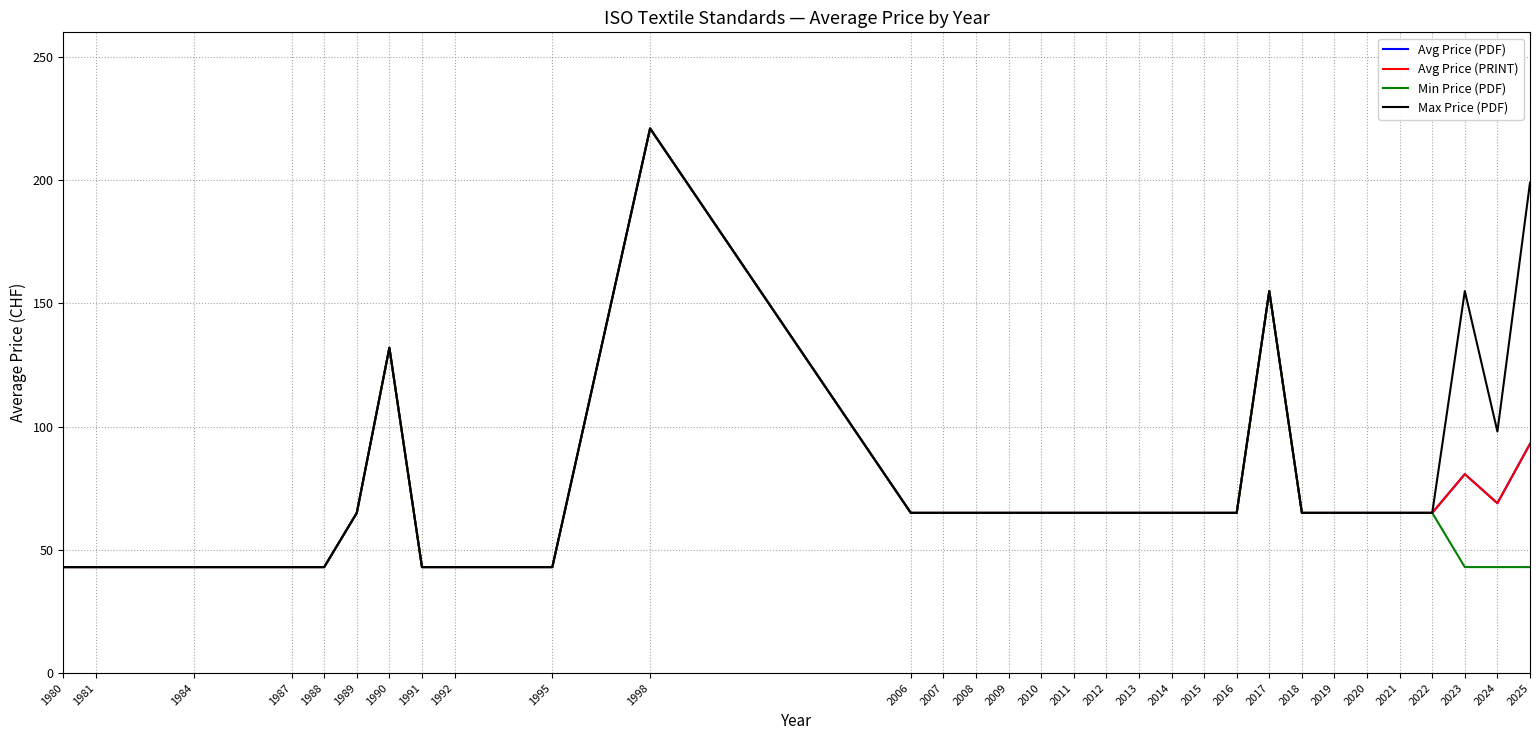

True or false: Min Price (PDF) has a value of 43.0 at 2025.

True